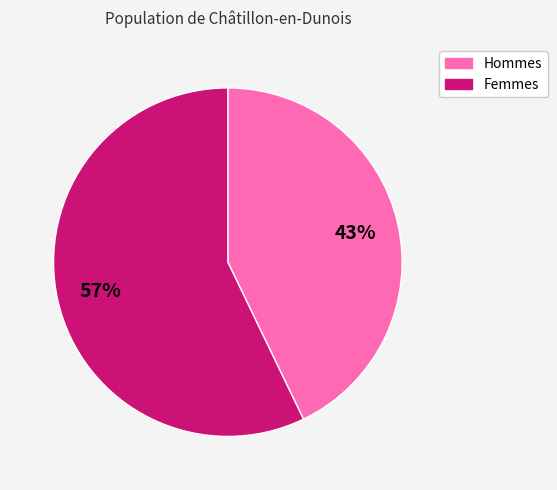

To the nearest percent, what is the average slice percentage?

50%